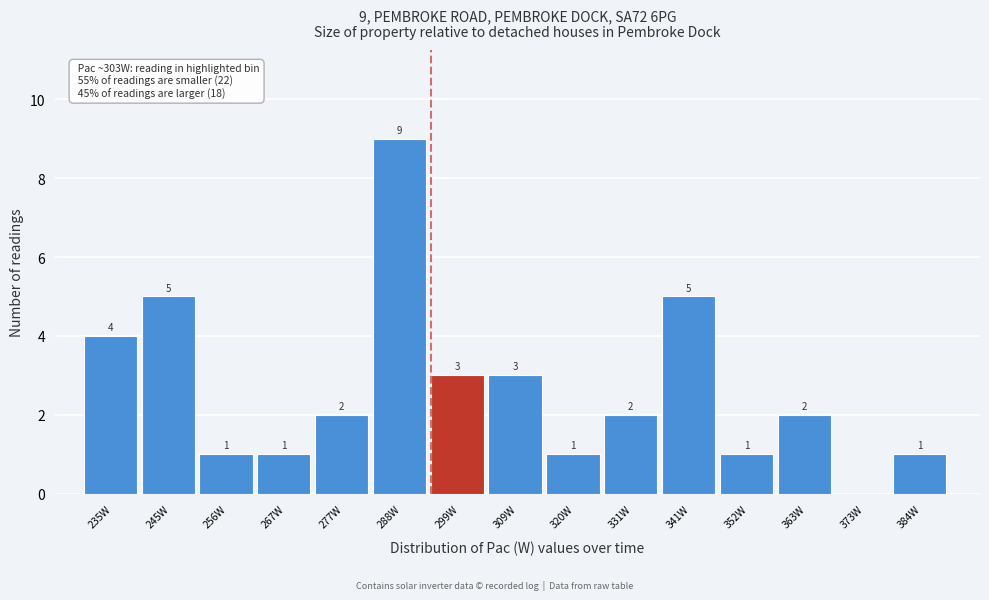

Reading left to right, transcribe all the data shown in this chart.

235W=4	245W=5	256W=1	267W=1	277W=2	288W=9	299W=3	309W=3	320W=1	331W=2	341W=5	352W=1	363W=2	373W=0	384W=1